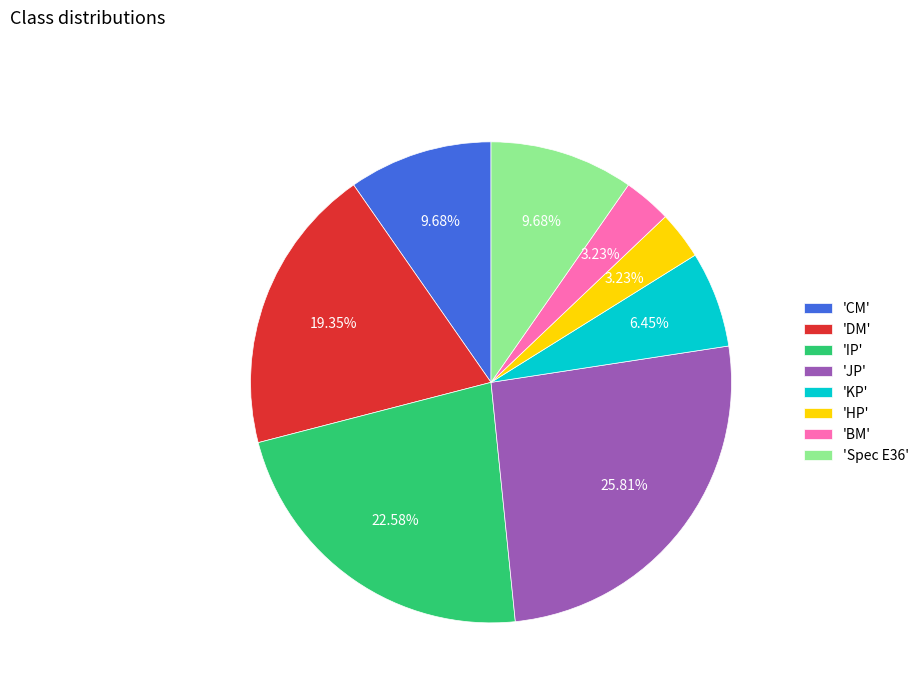

Is the sum of 'CM' and 'JP' greater than half?

No